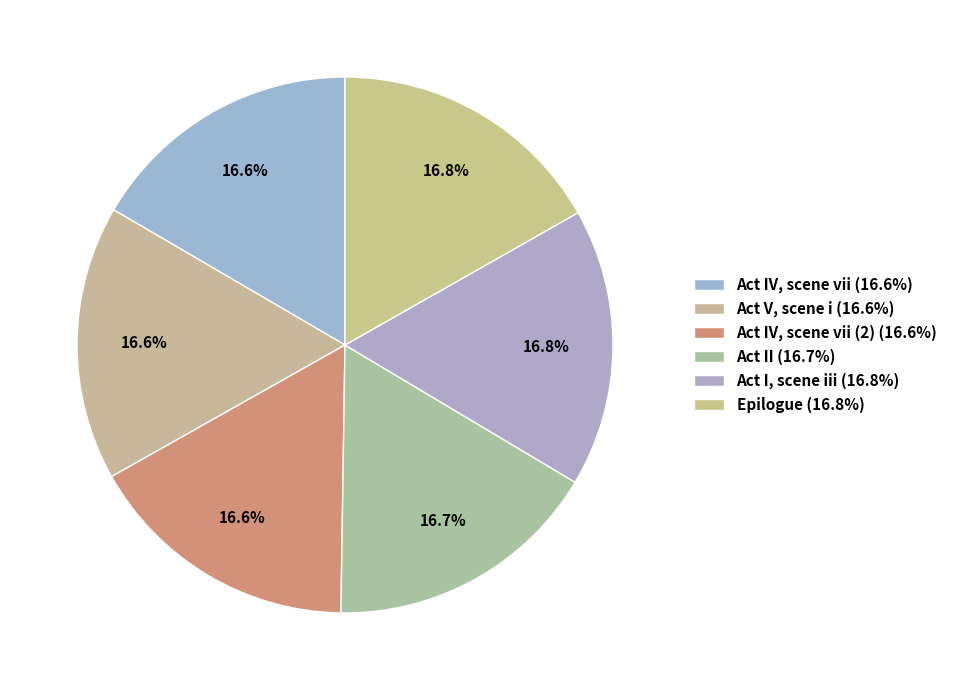

Is there a majority slice in this chart?

No